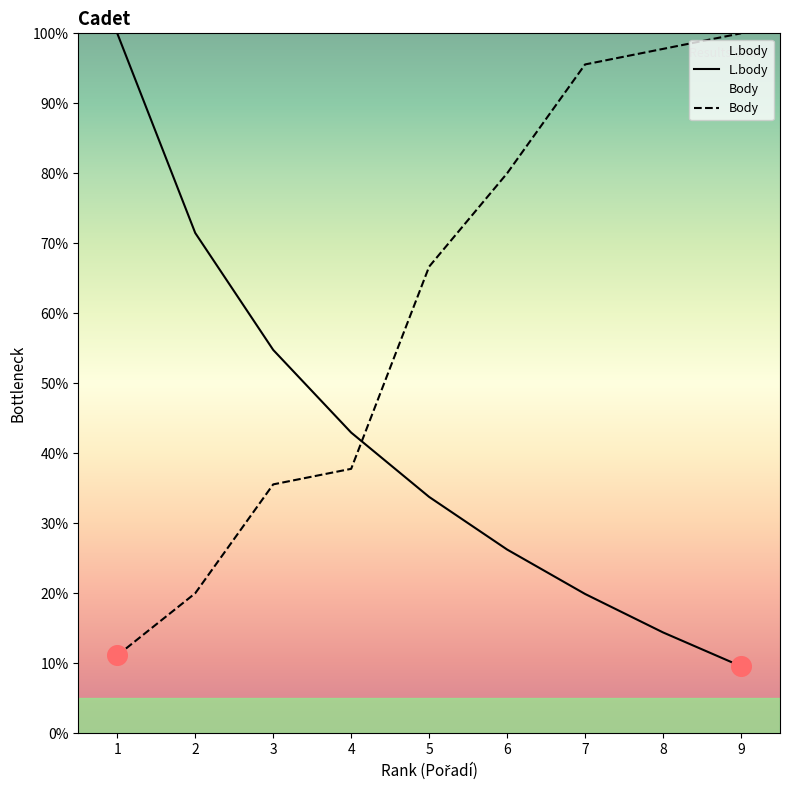

What is the total value across all series at 2?

91.5